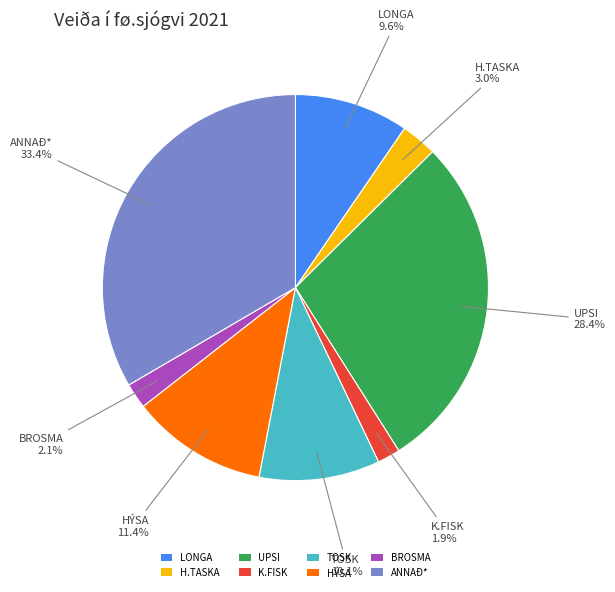

How many slices are in this pie chart?

8